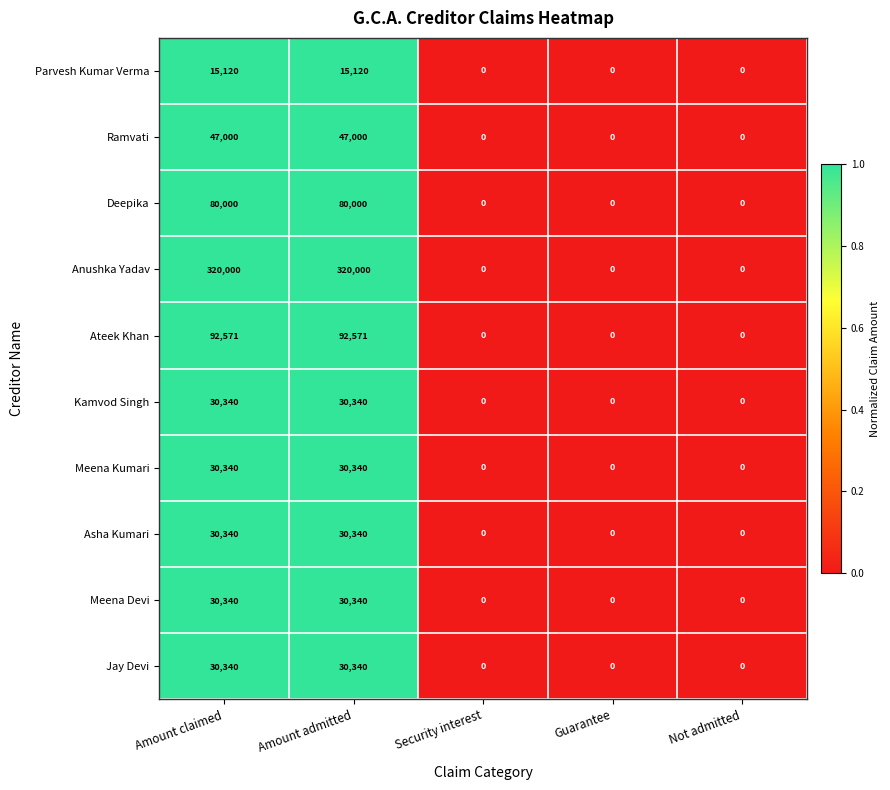

Which series changed the most between Amount admitted and Security interest?

Anushka Yadav